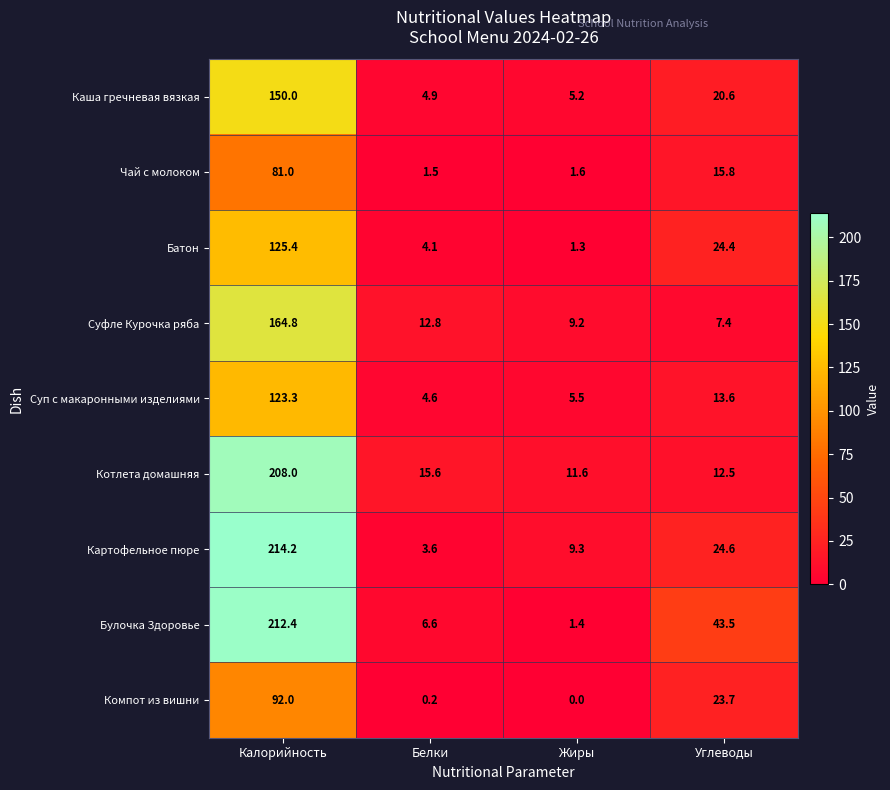

What is the average value of the Булочка Здоровье series?

66.0